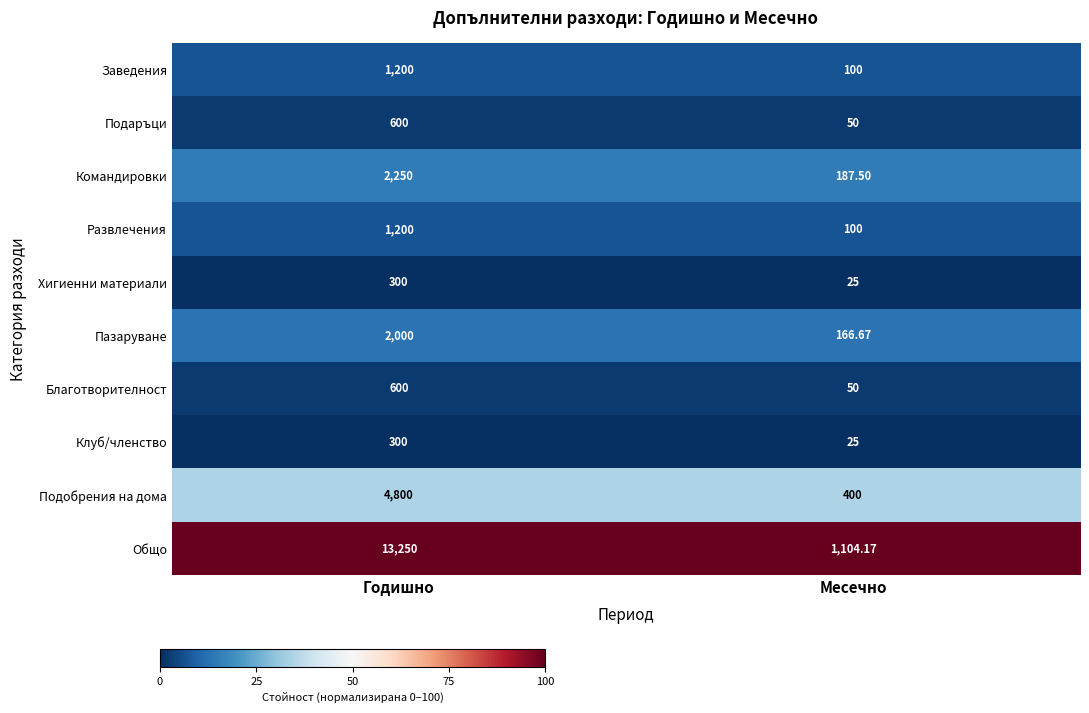

Which series changed the most between Годишно and Месечно?

Общо